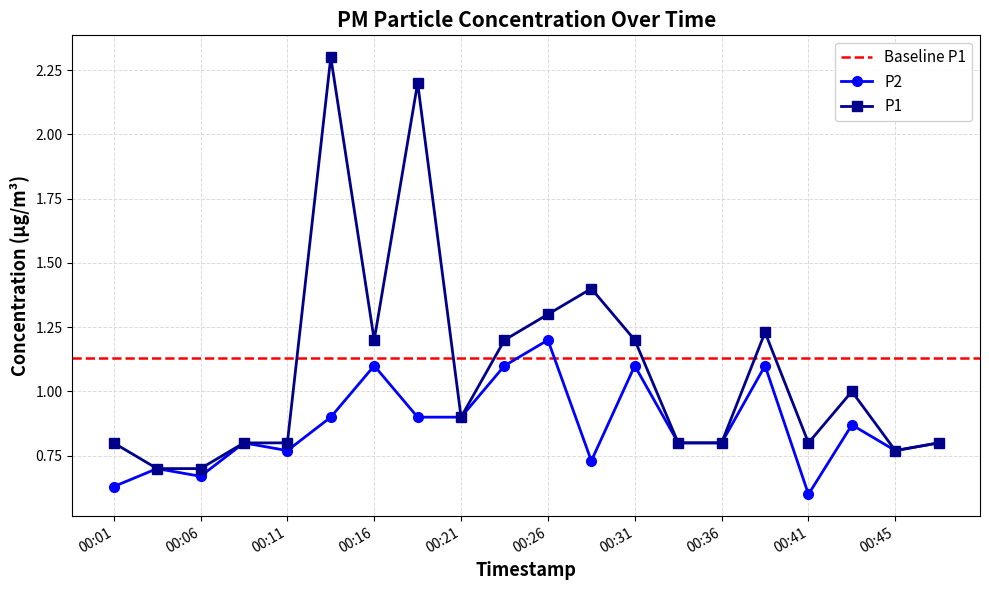

What is the maximum value shown in the chart?

2.3